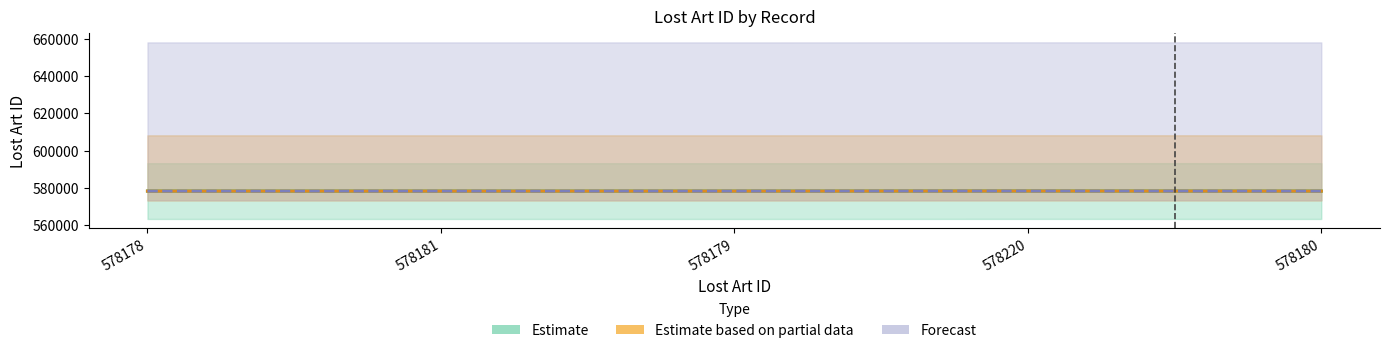

Reading right to left, list all the values displayed in this chart.

Estimate: 578180=578180	578220=578220	578179=578179	578181=578181	578178=578178
Estimate based on partial data: 578180=578180	578220=578220	578179=578179	578181=578181	578178=578178
Forecast: 578180=578180	578220=578220	578179=578179	578181=578181	578178=578178